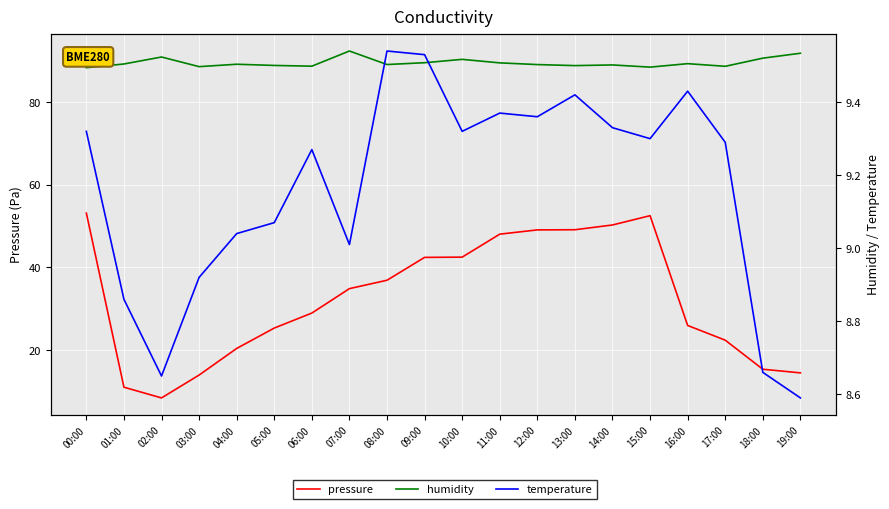

At which label is pressure closest to 30?

06:00